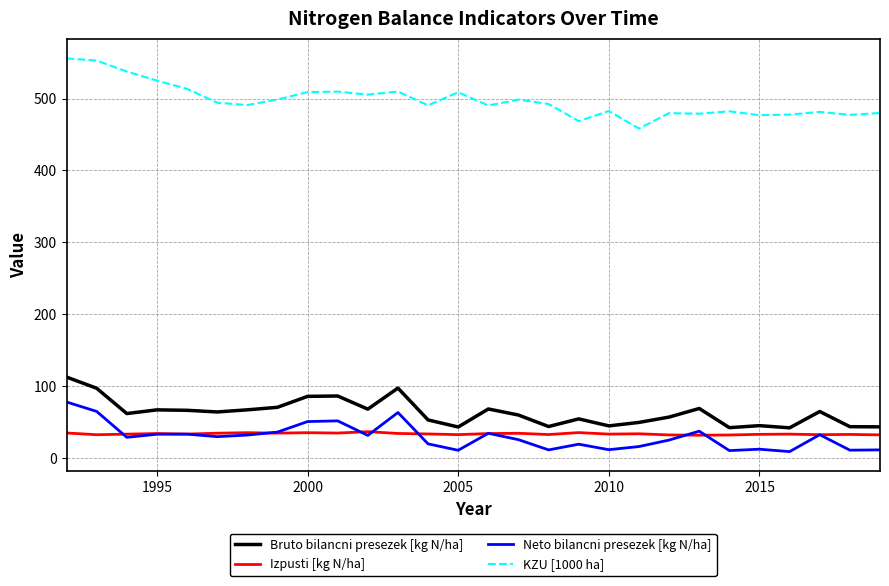

What is the minimum value for KZU [1000 ha]?

458.2